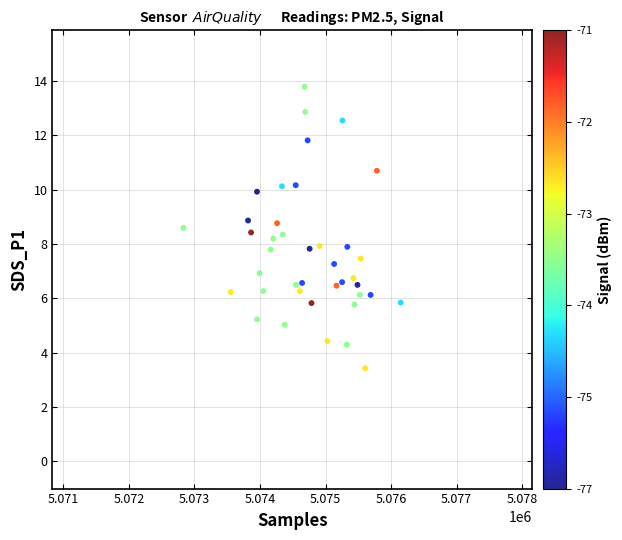

What is the range of X values (max minus min)?

3312.0